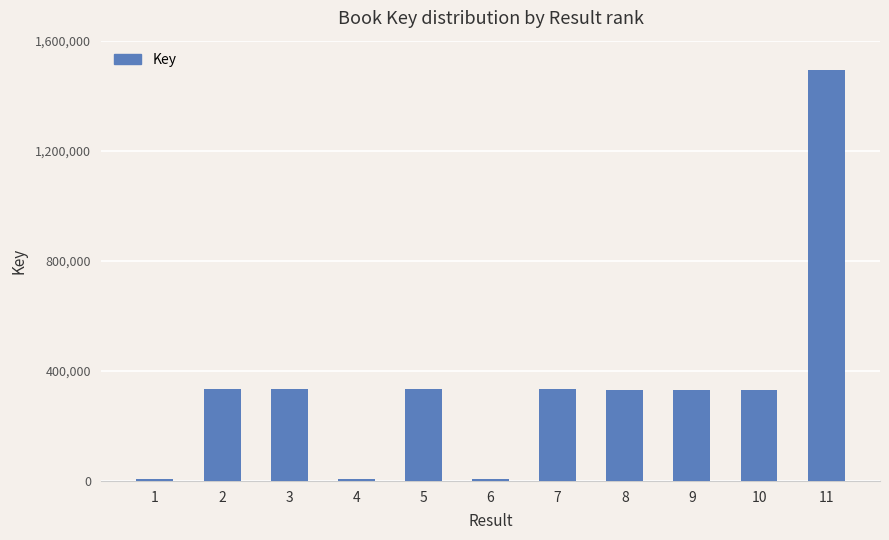

Is it true that the value at 11 is 768147?

False